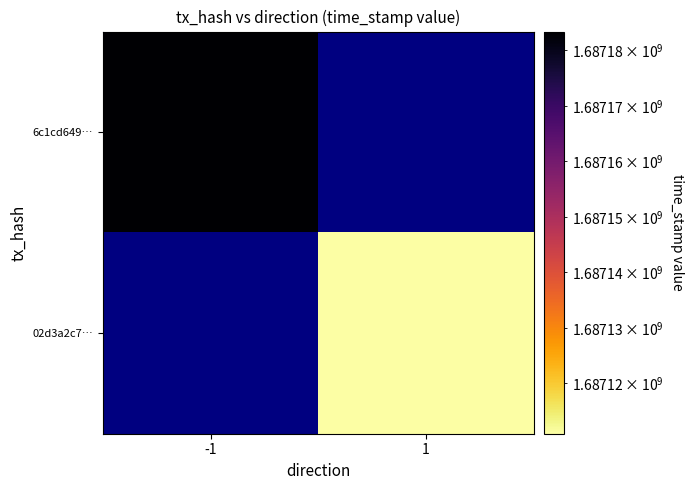

List the series in order of their peak value, lowest first.

6c1cd649…, 02d3a2c7…